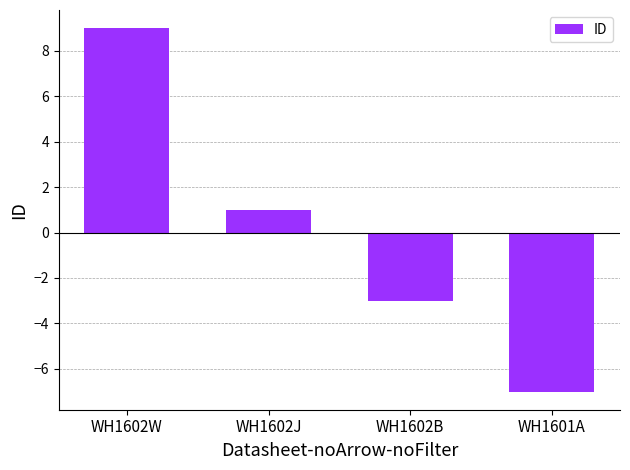

What position from the right is WH1601A?

1